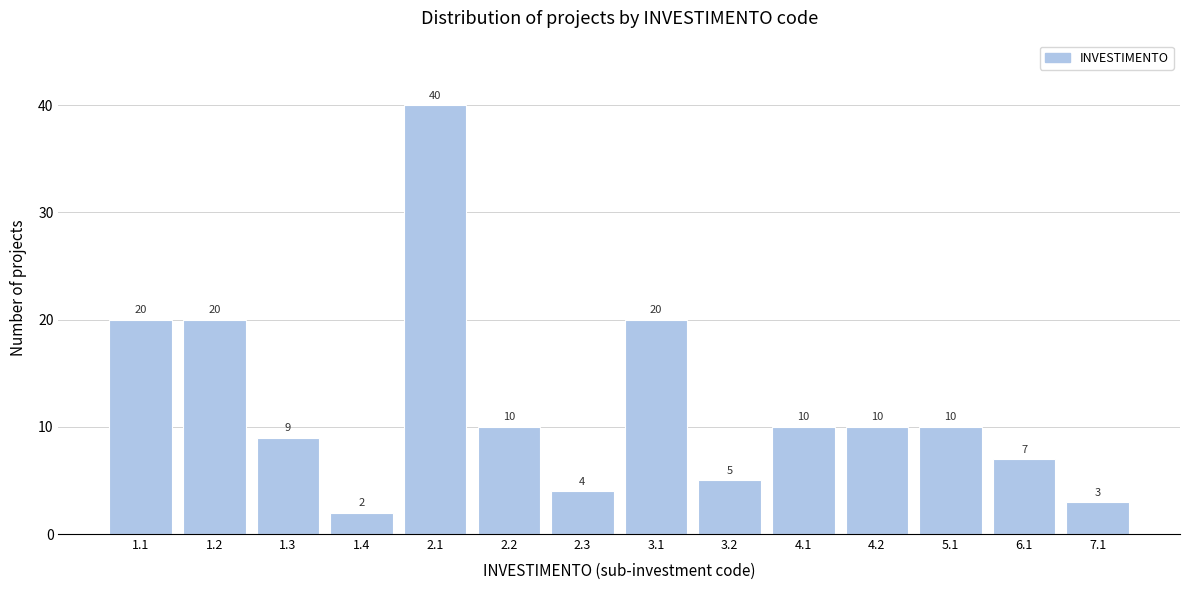

Reading left to right, what are all the values shown in this chart?

1.1=20	1.2=20	1.3=9	1.4=2	2.1=40	2.2=10	2.3=4	3.1=20	3.2=5	4.1=10	4.2=10	5.1=10	6.1=7	7.1=3